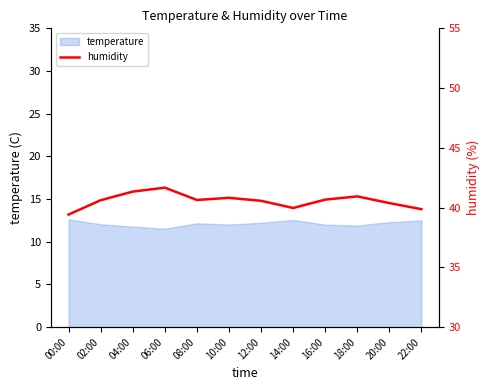

Does the chart display data point markers on the line(s)?

No